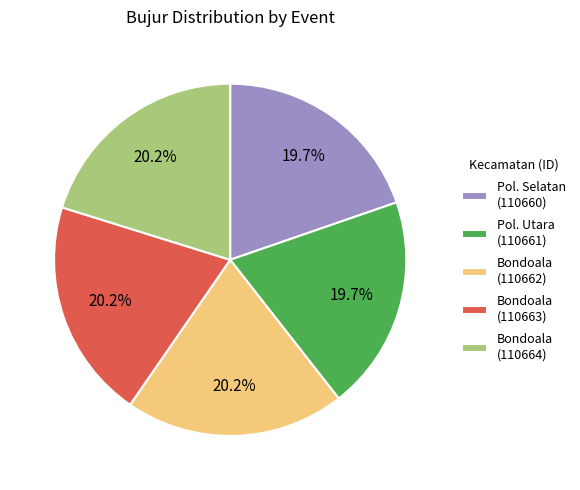

What is the ratio of the value at Pol. Selatan (110660) to the value at Bondoala (110662)?

1.0